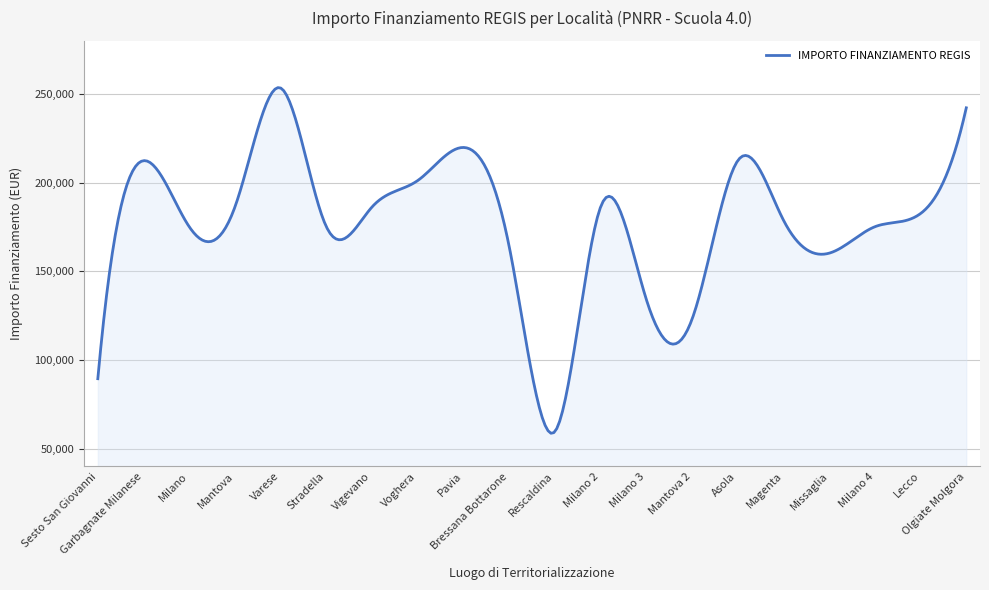

What is the greatest value displayed?

253572.1